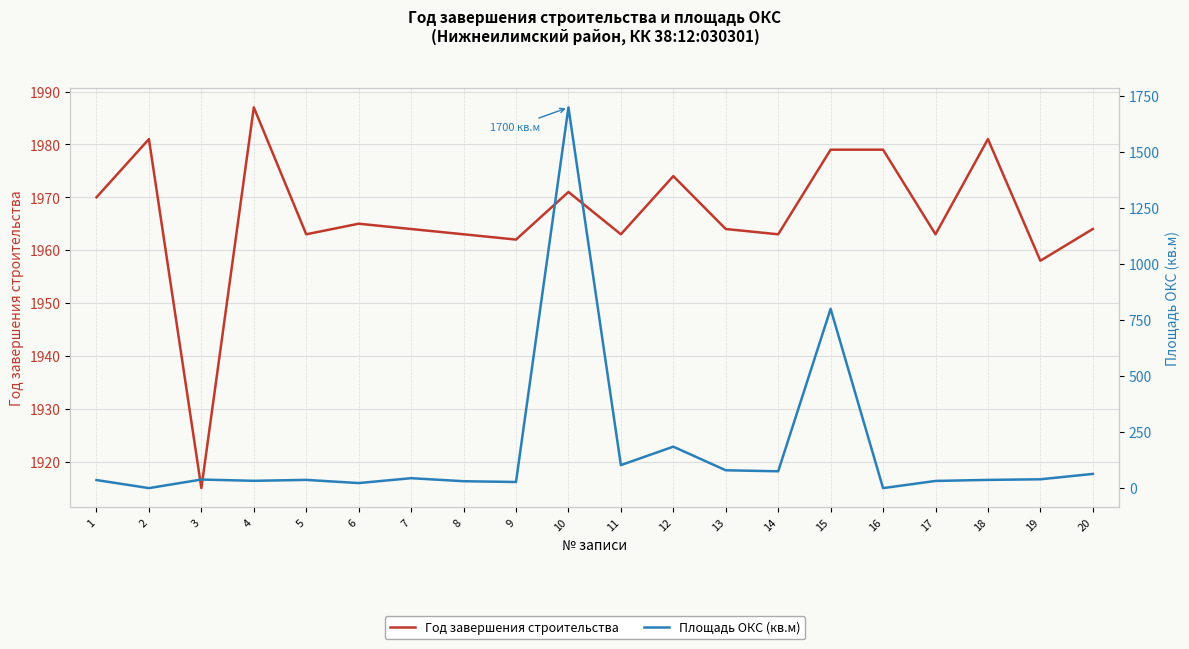

Which series has the widest spread of values?

Площадь ОКС (кв.м)